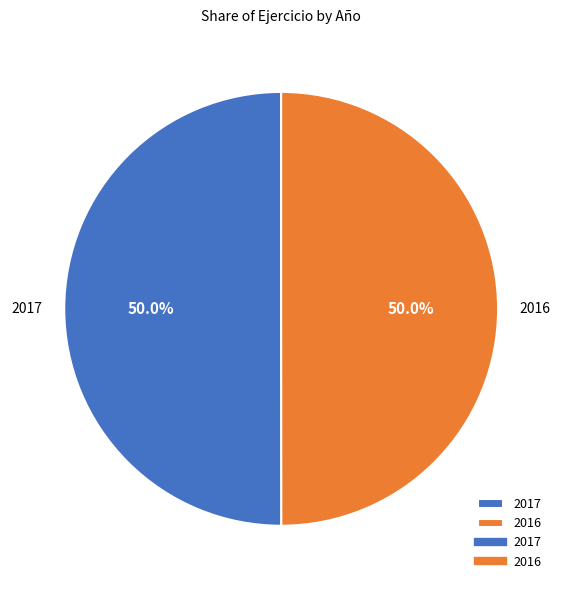

To the nearest percent, what is the average slice percentage?

50%